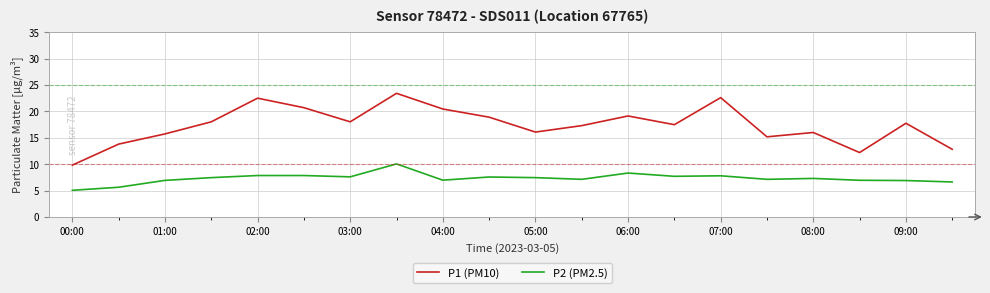

What is the maximum value for P1 (PM10)?

23.4